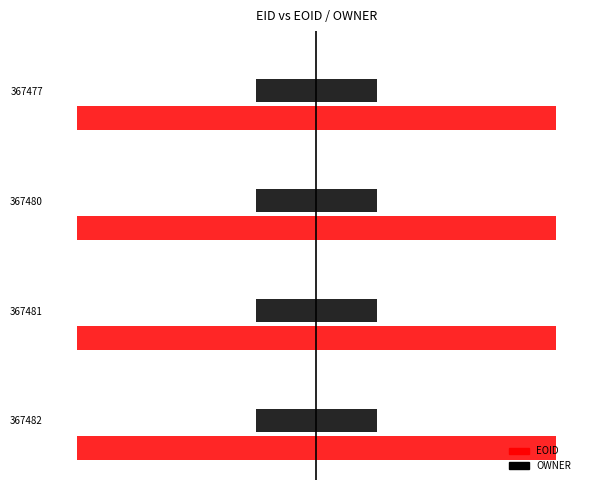

How many categories are shown in the chart?

4